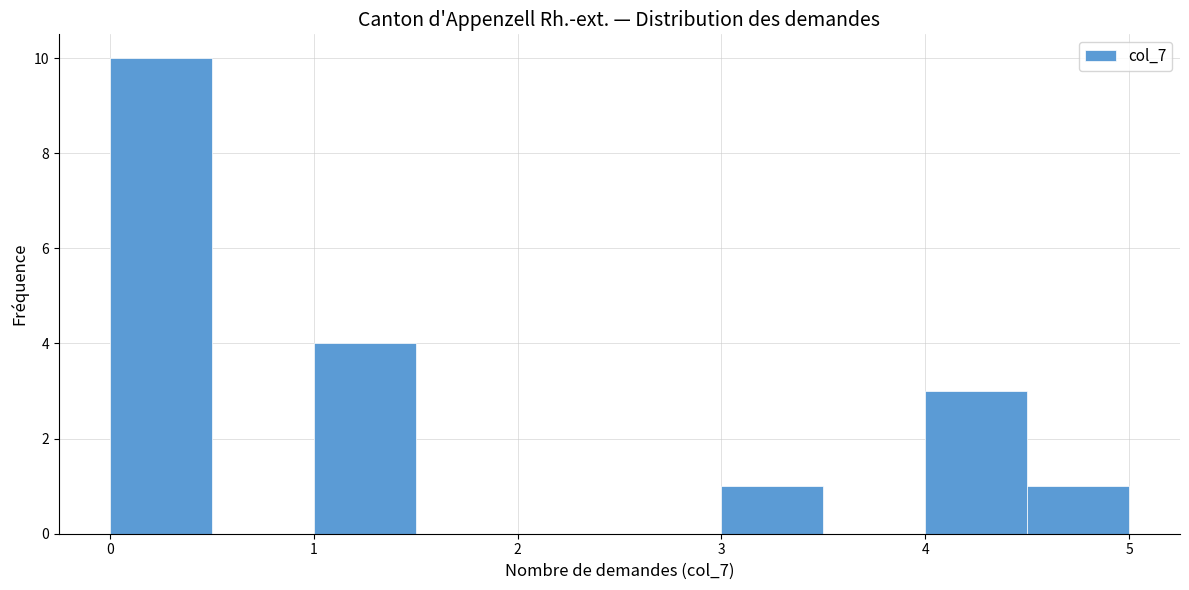

How tall is the bar that spans 4.0 to 4.5 on the x-axis? The values are not printed on the chart, so give them approximately, as read against the axis.

3